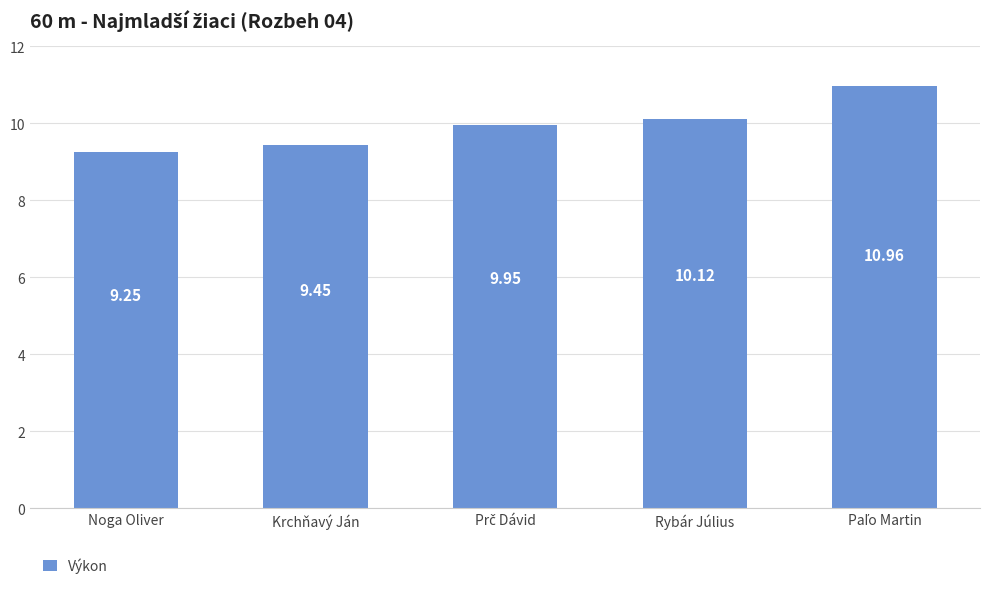

What is the label of the 4th bar from the right?

Krchňavý Ján